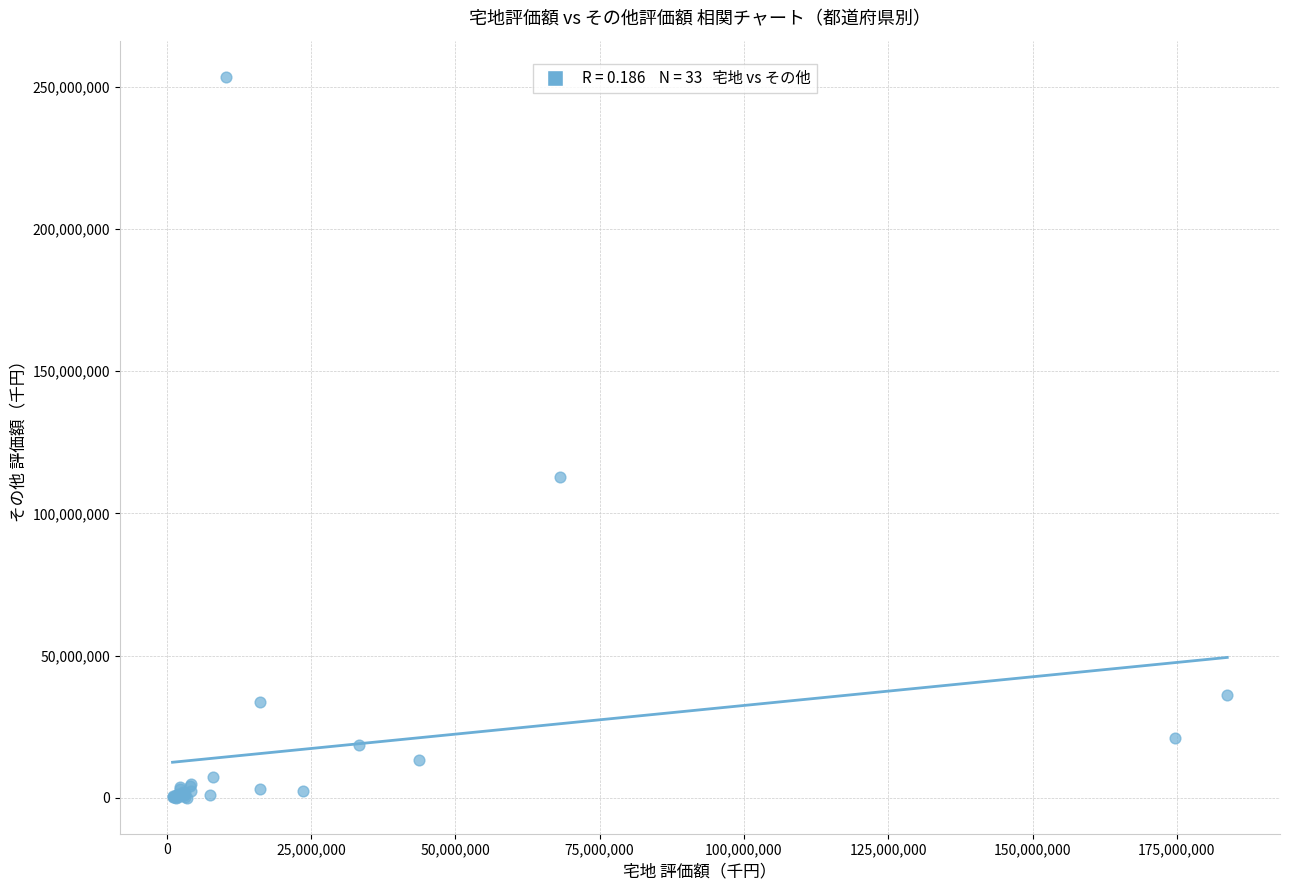

What Y value in the scatter plot is closest to 126784438?

112756940